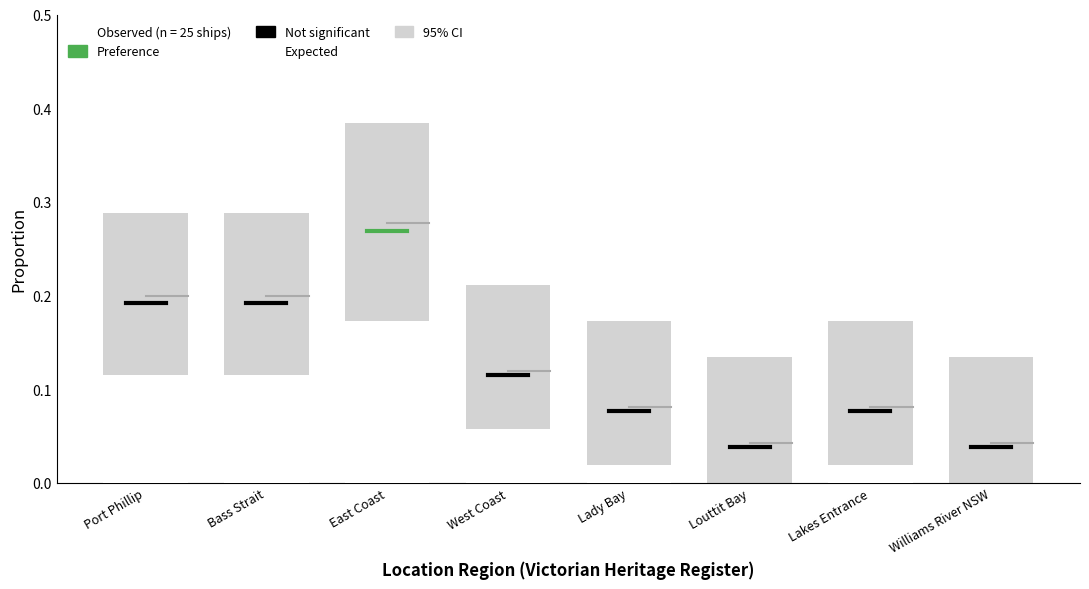

Is it true that Not significant equals 0.2 at Port Phillip?

True